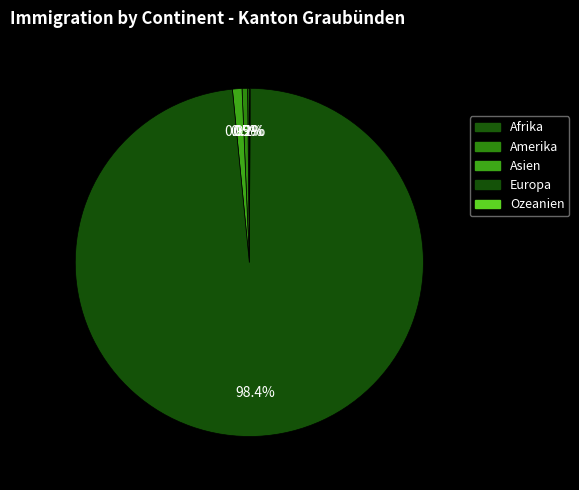

Rank the categories by value from lowest to highest.

Ozeanien, Afrika, Amerika, Asien, Europa